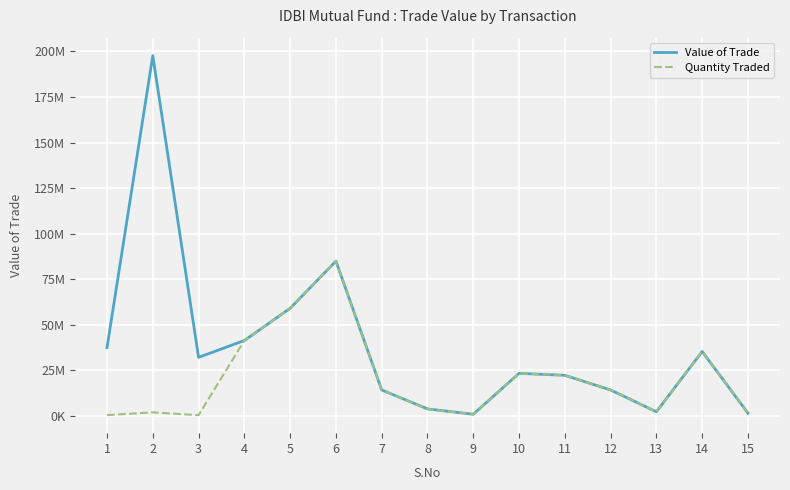

Between which two adjacent categories do Quantity Traded and Value of Trade first intersect?

3 and 4